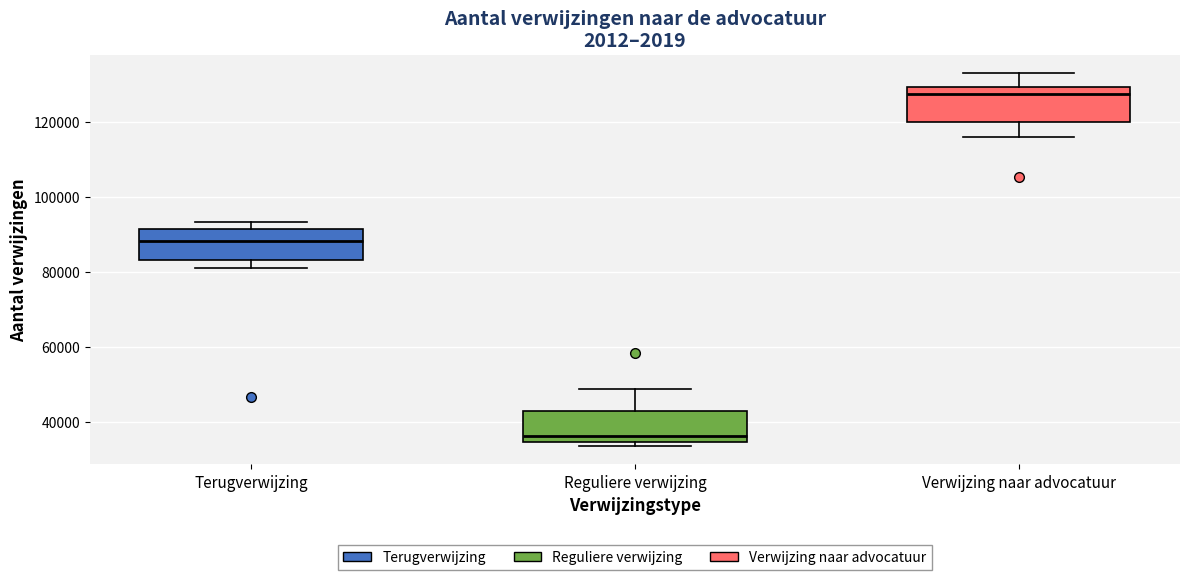

Where does the upper whisker of the box for Reguliere verwijzing end on the y-axis? The values are not printed on the chart, so give them approximately, as read against the axis.

48000